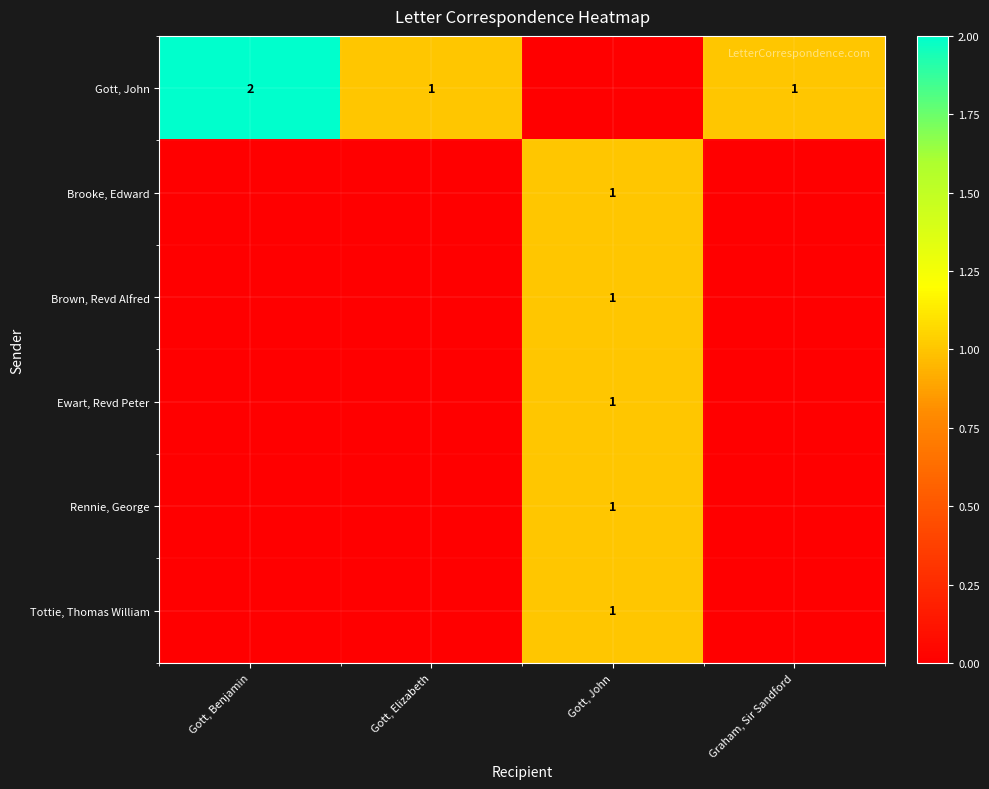

At how many categories does at least one series exceed 1?

1